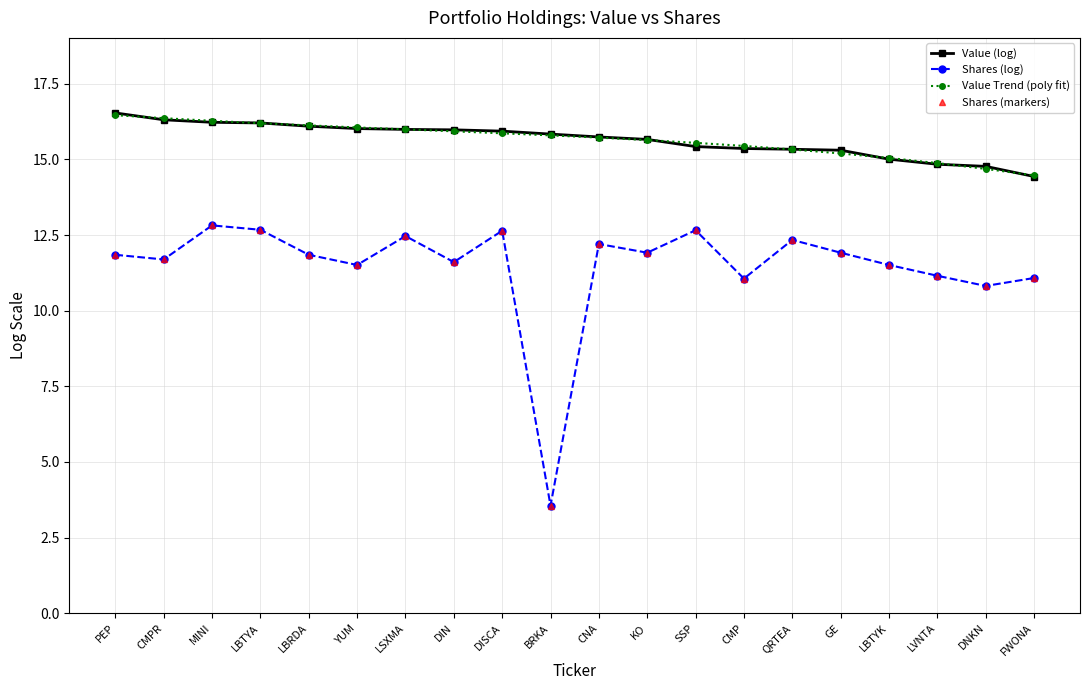

How many lines are shown in the chart?

4